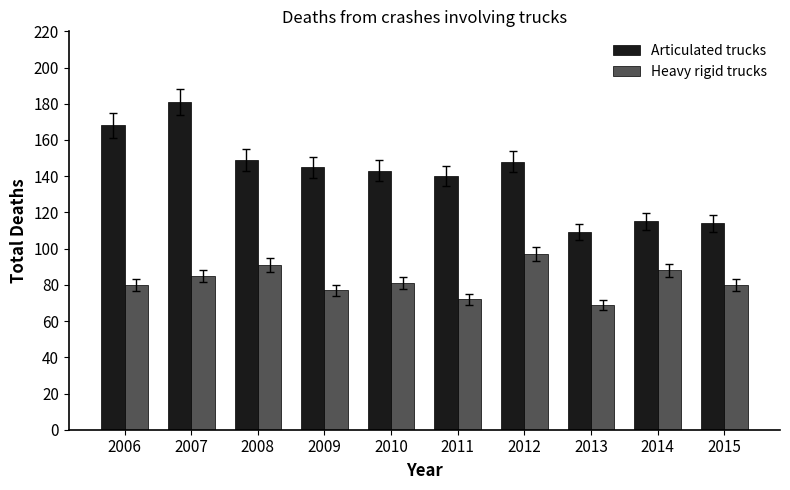

The value of Articulated trucks at 2007 is 181. True or false?

True